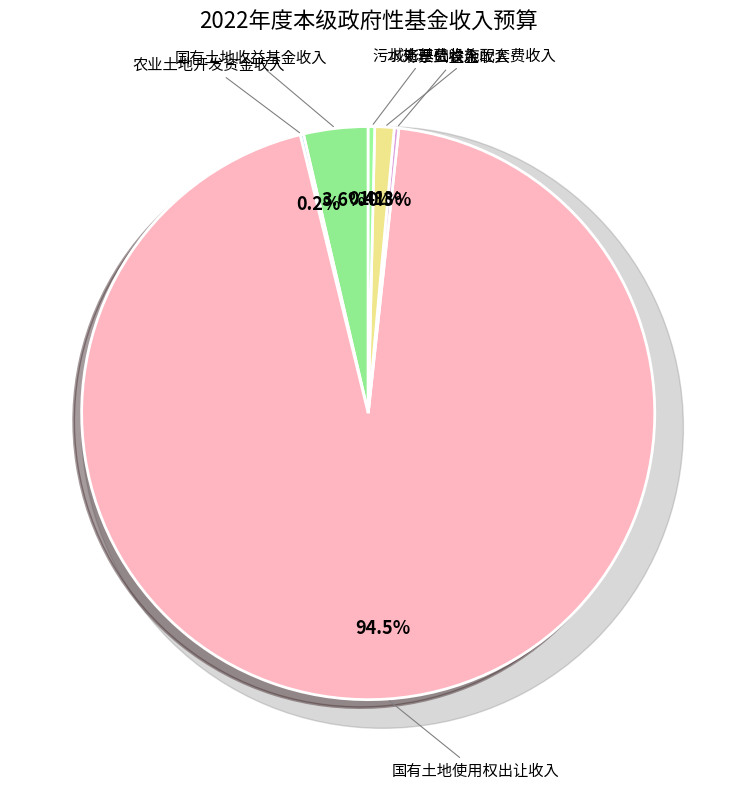

To the nearest percent, what is the average slice percentage?

17%